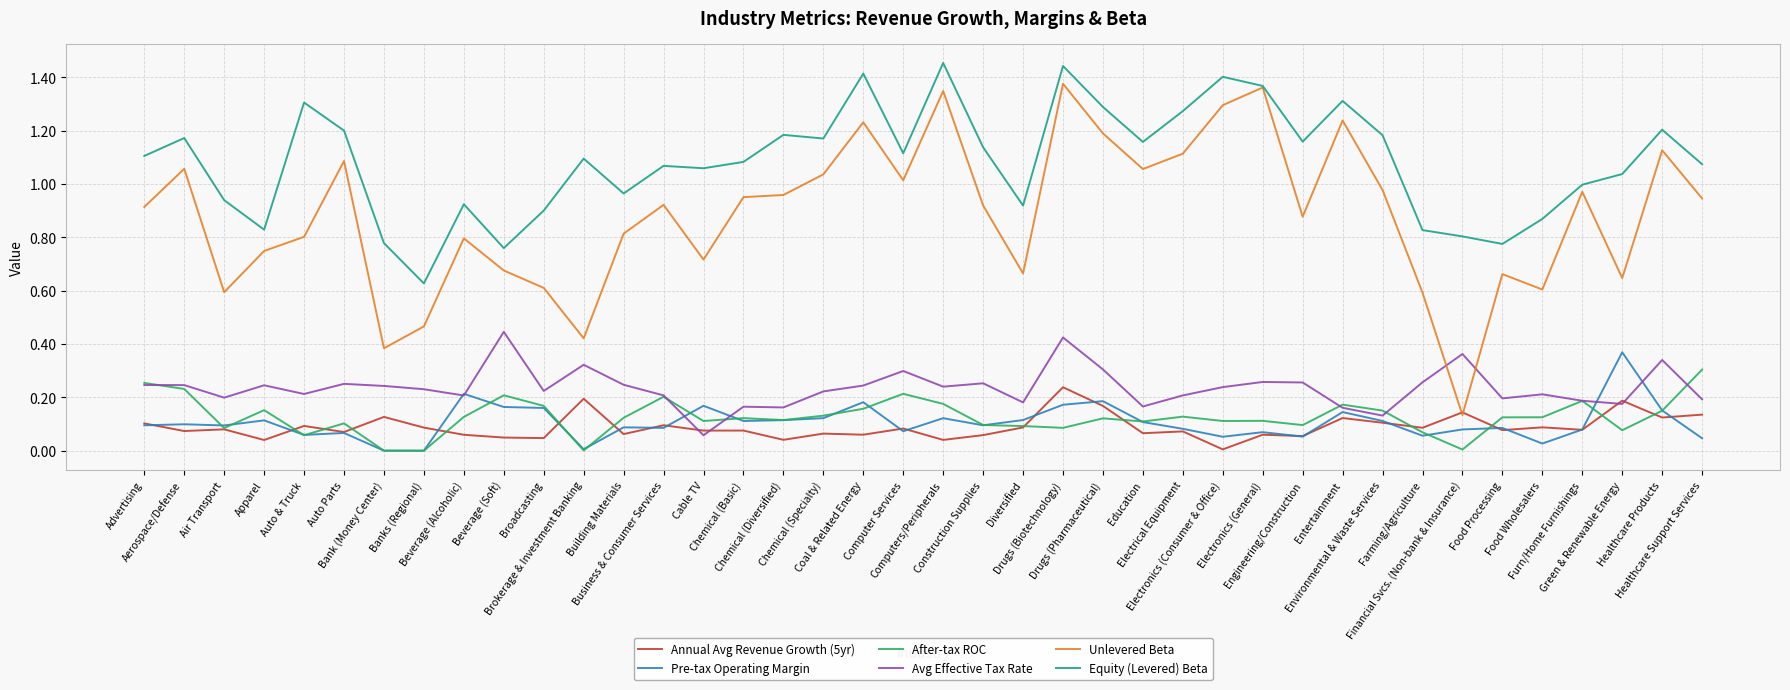

What are all the series names shown in the legend?

Annual Avg Revenue Growth (5yr), Pre-tax Operating Margin, After-tax ROC, Avg Effective Tax Rate, Unlevered Beta, Equity (Levered) Beta